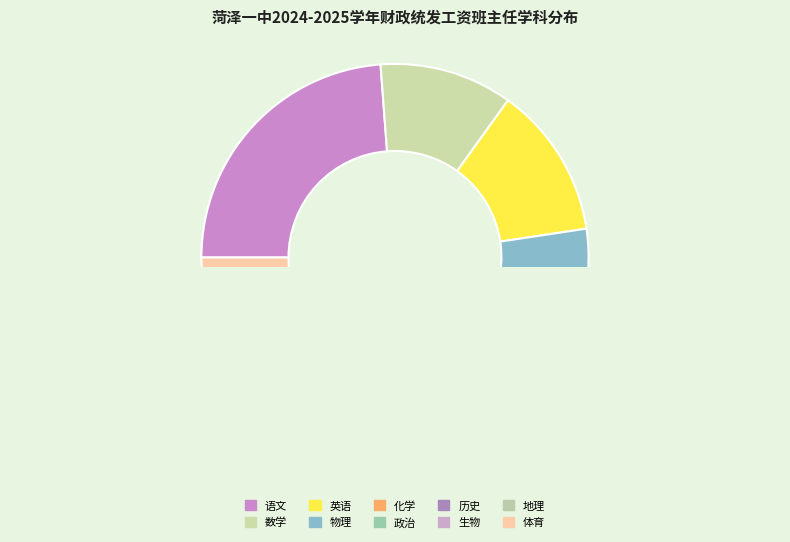

What is the total percentage of 化学 and 英语?

22.2%